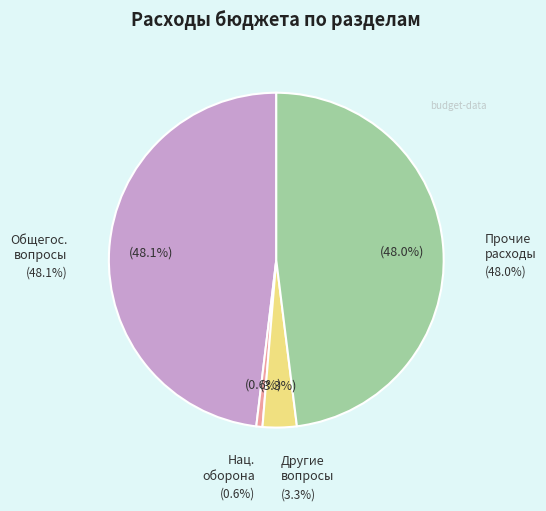

True or false: Прочие расходы accounts for 48% of the total.

True